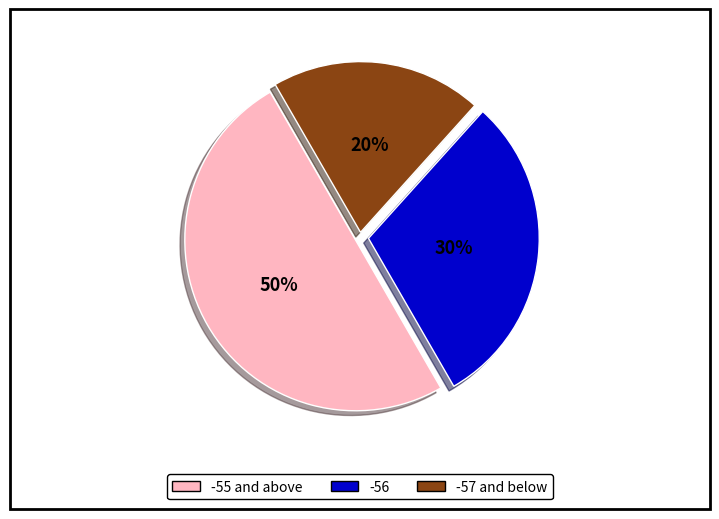

To the nearest percent, what is the average slice percentage?

33%